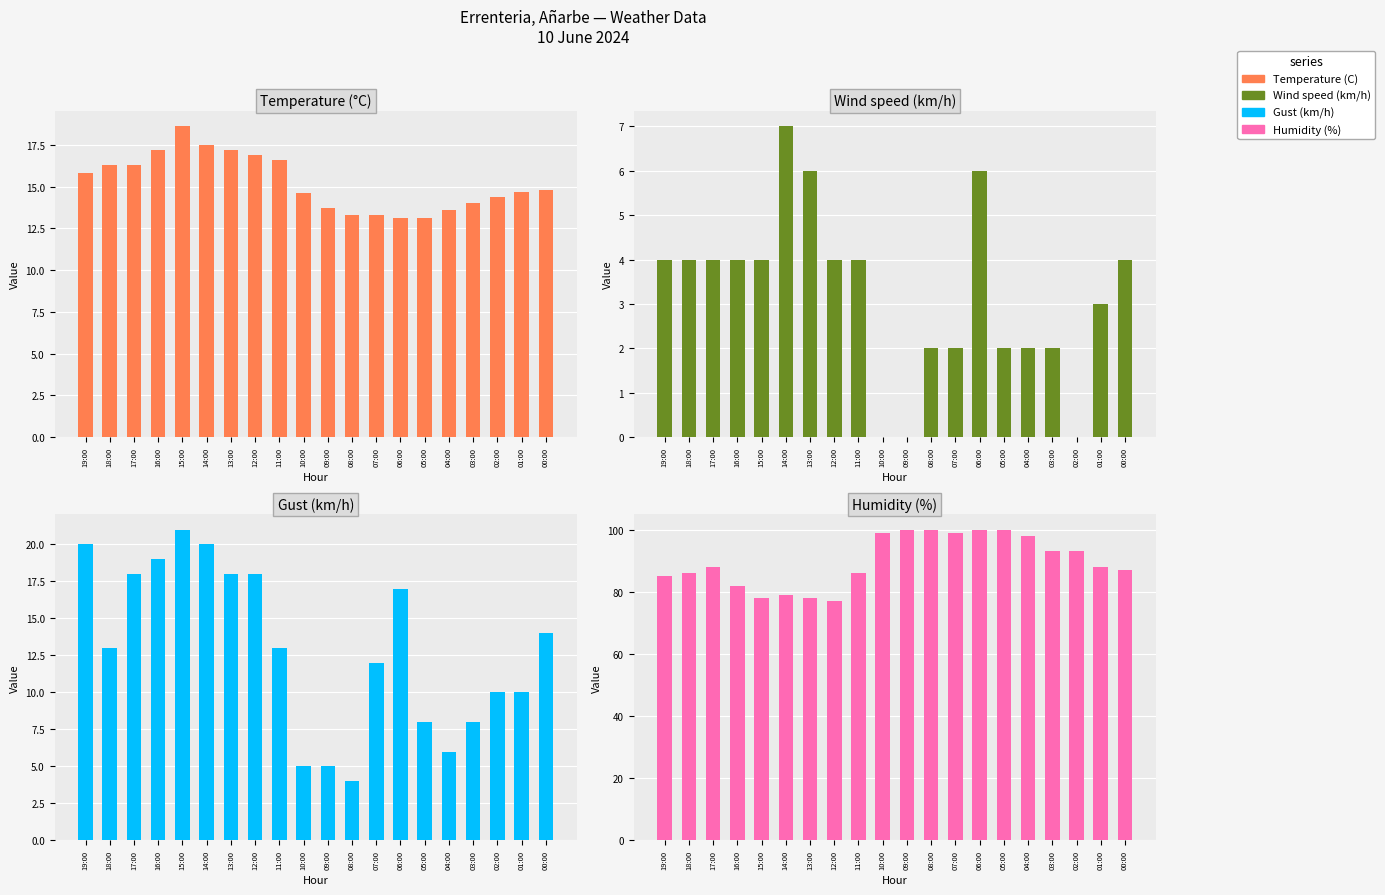

Which series has the largest total across all categories?

Humidity (%)